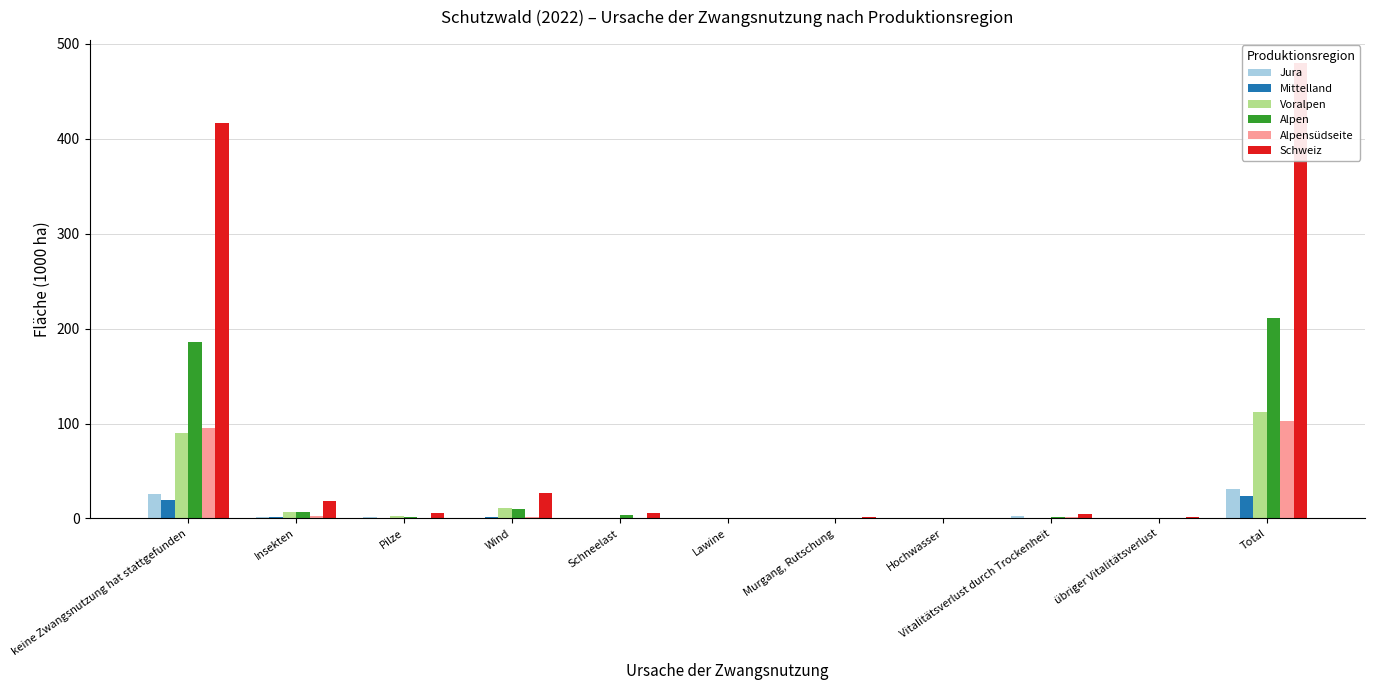

Reading left to right, what are all the values shown in this chart?

Jura: keine Zwangsnutzung hat stattgefunden=25.2	Insekten=1.4	Pilze=1.1	Wind=0.7	Schneelast=0.0	Lawine=0.0	Murgang, Rutschung=0.0	Hochwasser=0.0	Vitalitätsverlust durch Trockenheit=2.1	übriger Vitalitätsverlust=0.4	Total=30.9
Mittelland: keine Zwangsnutzung hat stattgefunden=18.9	Insekten=1.0	Pilze=0.7	Wind=2.0	Schneelast=0.7	Lawine=0.0	Murgang, Rutschung=0.0	Hochwasser=0.0	Vitalitätsverlust durch Trockenheit=0.0	übriger Vitalitätsverlust=0.3	Total=23.6
Voralpen: keine Zwangsnutzung hat stattgefunden=90.4	Insekten=6.4	Pilze=2.2	Wind=11.3	Schneelast=0.7	Lawine=0.0	Murgang, Rutschung=0.3	Hochwasser=0.0	Vitalitätsverlust durch Trockenheit=0.0	übriger Vitalitätsverlust=0.3	Total=111.7
Alpen: keine Zwangsnutzung hat stattgefunden=186.3	Insekten=6.4	Pilze=1.4	Wind=10.4	Schneelast=3.5	Lawine=0.7	Murgang, Rutschung=0.7	Hochwasser=0.4	Vitalitätsverlust durch Trockenheit=1.0	übriger Vitalitätsverlust=0.3	Total=211.1
Alpensüdseite: keine Zwangsnutzung hat stattgefunden=95.7	Insekten=2.8	Pilze=0.0	Wind=1.8	Schneelast=0.3	Lawine=0.0	Murgang, Rutschung=0.0	Hochwasser=0.0	Vitalitätsverlust durch Trockenheit=1.8	übriger Vitalitätsverlust=0.4	Total=102.9
Schweiz: keine Zwangsnutzung hat stattgefunden=416.5	Insekten=18.1	Pilze=5.3	Wind=26.3	Schneelast=5.2	Lawine=0.7	Murgang, Rutschung=1.1	Hochwasser=0.4	Vitalitätsverlust durch Trockenheit=4.9	übriger Vitalitätsverlust=1.8	Total=480.2